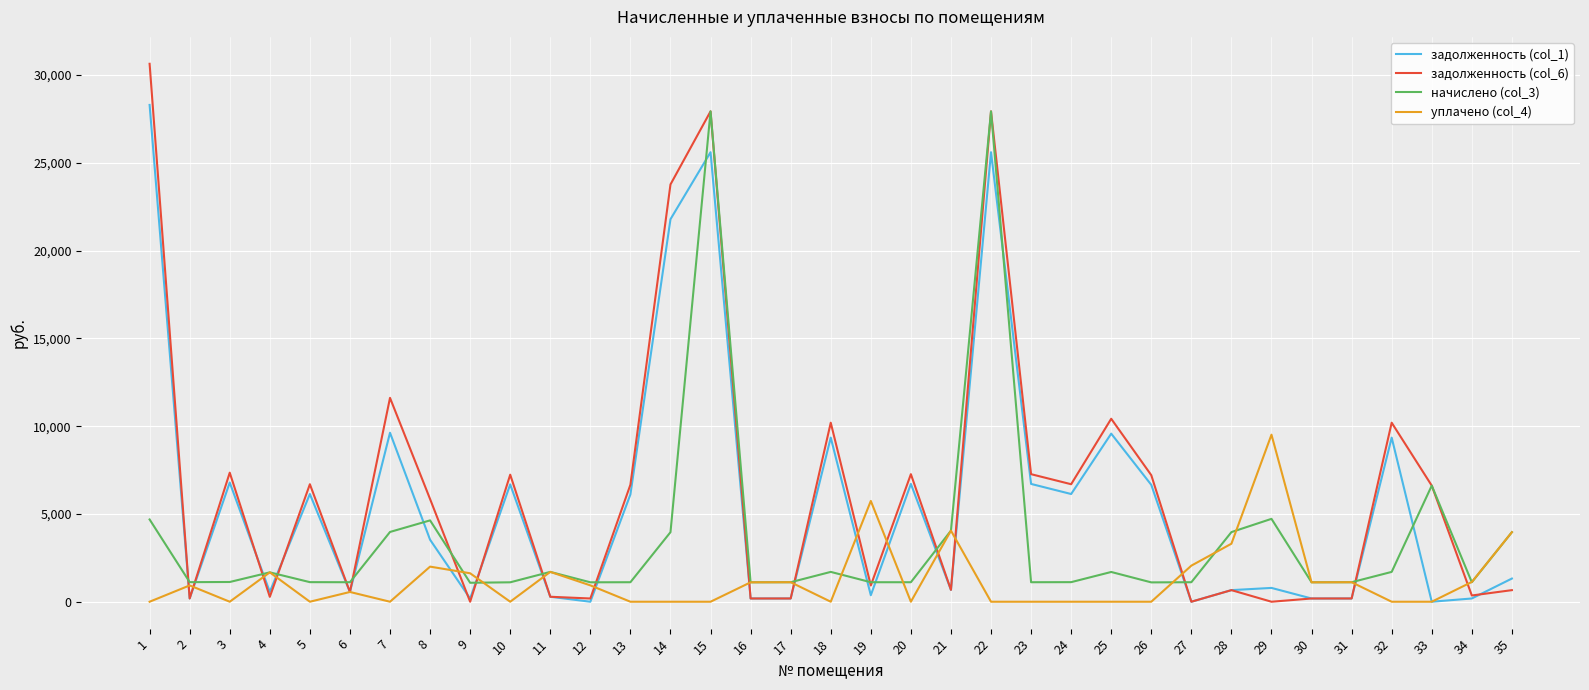

What value does the задолженность (col_6) series have at 7?

11612.9